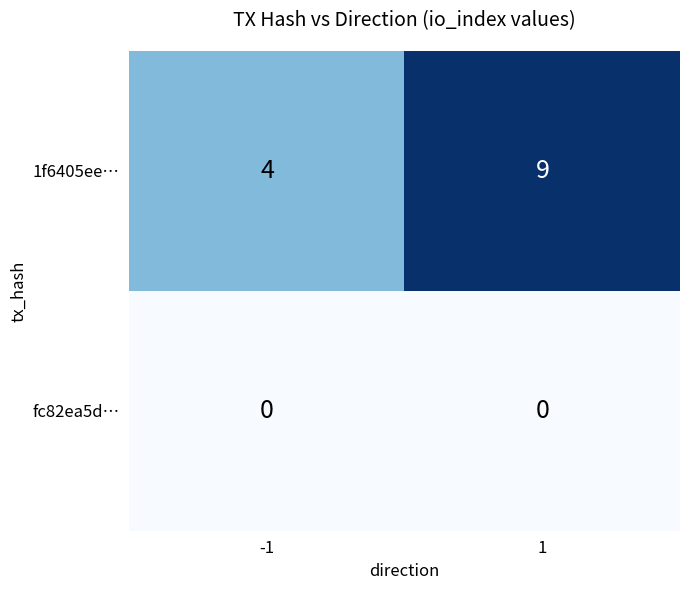

Which series changed the most between -1 and 1?

1f6405ee…